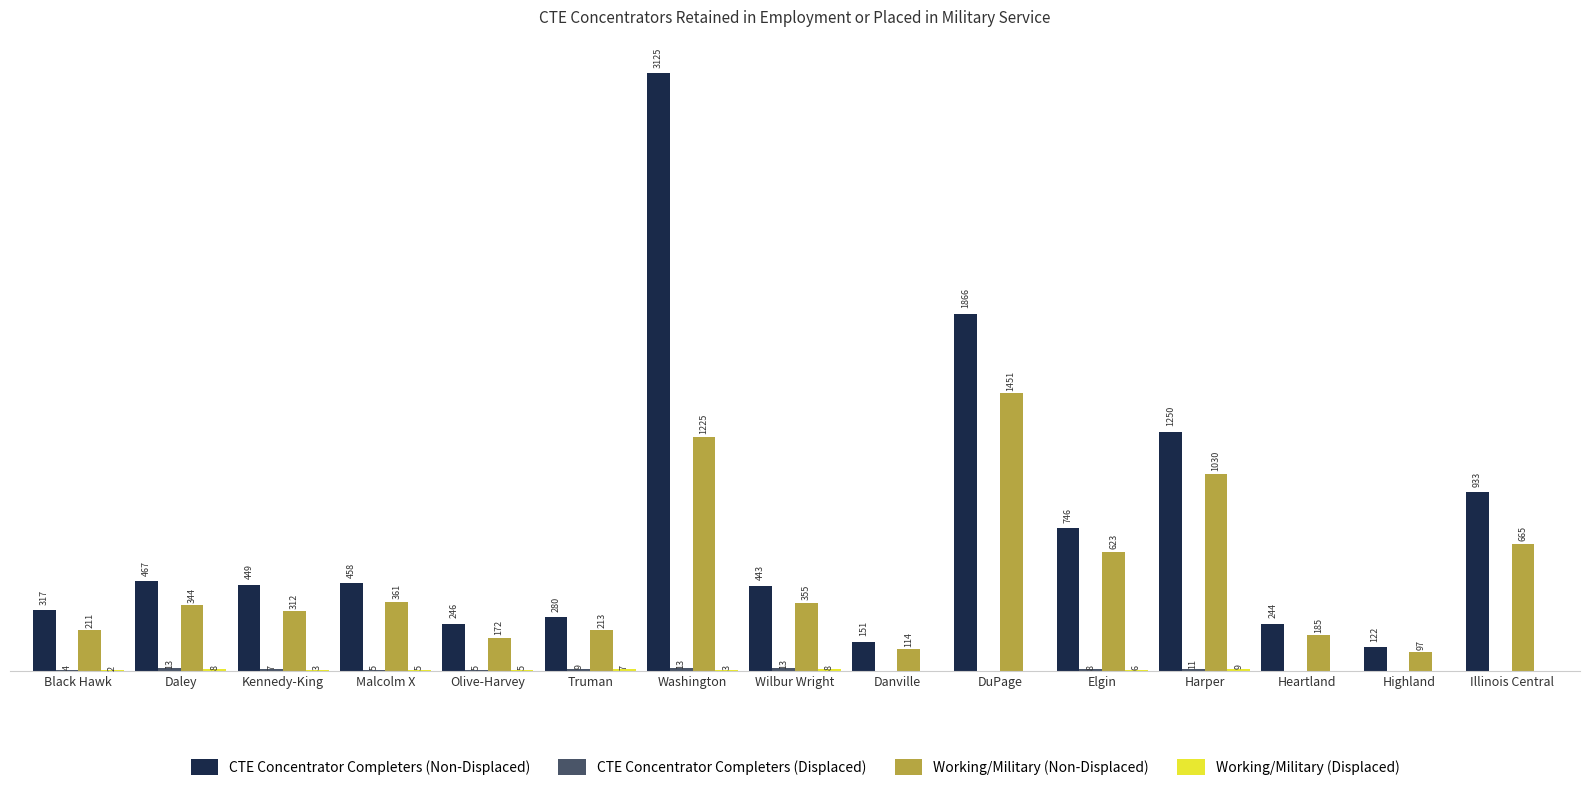

Which series changed the most between Black Hawk and Daley?

CTE Concentrator Completers (Non-Displaced)